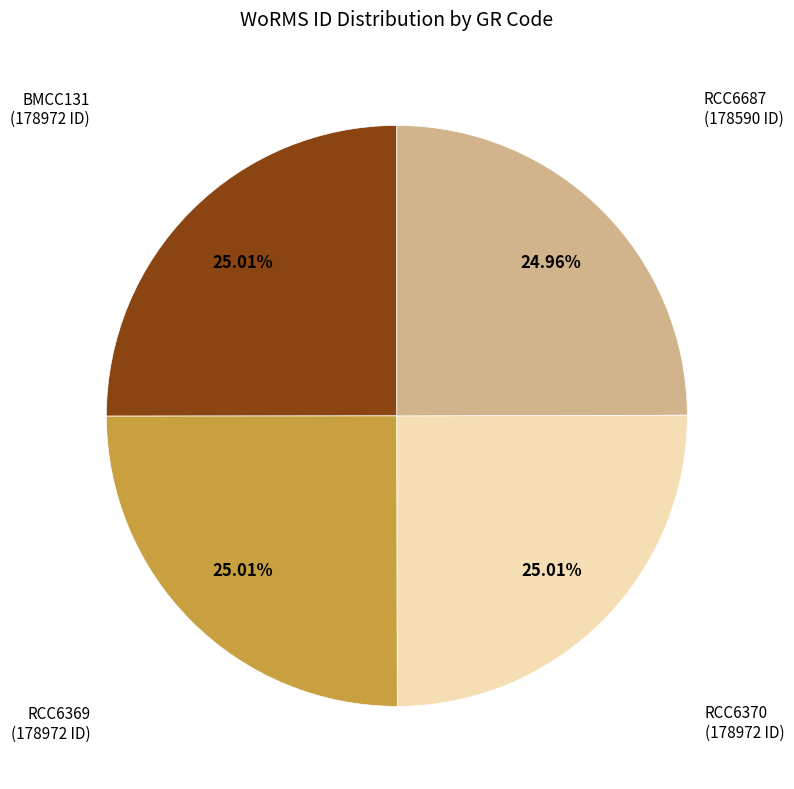

Is there any slice that represents more than half of the pie?

No